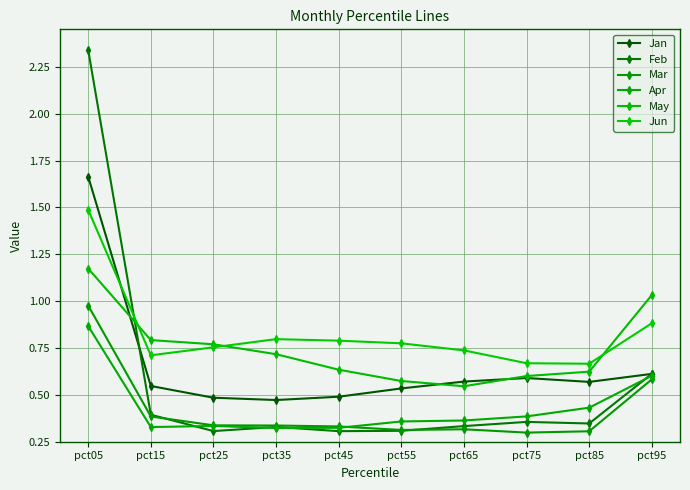

Reading left to right, transcribe all the data shown in this chart.

Jan: pct05=1.7	pct15=0.5	pct25=0.5	pct35=0.5	pct45=0.5	pct55=0.5	pct65=0.6	pct75=0.6	pct85=0.6	pct95=0.6
Feb: pct05=2.3	pct15=0.4	pct25=0.3	pct35=0.3	pct45=0.3	pct55=0.3	pct65=0.3	pct75=0.4	pct85=0.3	pct95=0.6
Mar: pct05=1.0	pct15=0.4	pct25=0.3	pct35=0.3	pct45=0.3	pct55=0.3	pct65=0.3	pct75=0.3	pct85=0.3	pct95=0.6
Apr: pct05=0.9	pct15=0.3	pct25=0.3	pct35=0.3	pct45=0.3	pct55=0.4	pct65=0.4	pct75=0.4	pct85=0.4	pct95=0.6
May: pct05=1.2	pct15=0.8	pct25=0.8	pct35=0.7	pct45=0.6	pct55=0.6	pct65=0.5	pct75=0.6	pct85=0.6	pct95=1.0
Jun: pct05=1.5	pct15=0.7	pct25=0.8	pct35=0.8	pct45=0.8	pct55=0.8	pct65=0.7	pct75=0.7	pct85=0.7	pct95=0.9